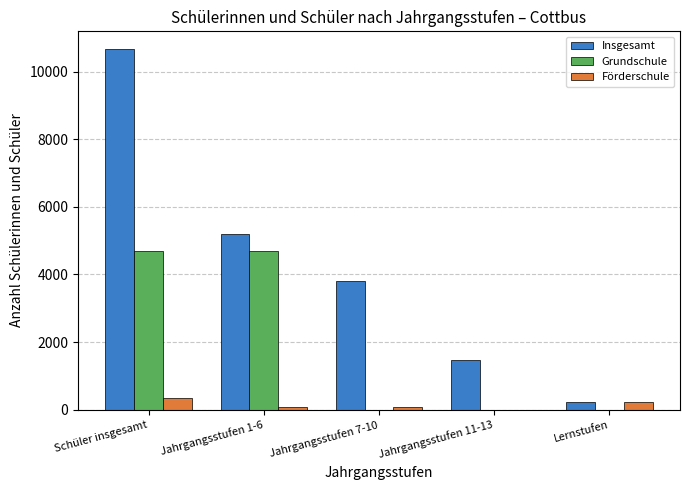

What is the sum of all Förderschule values?

716